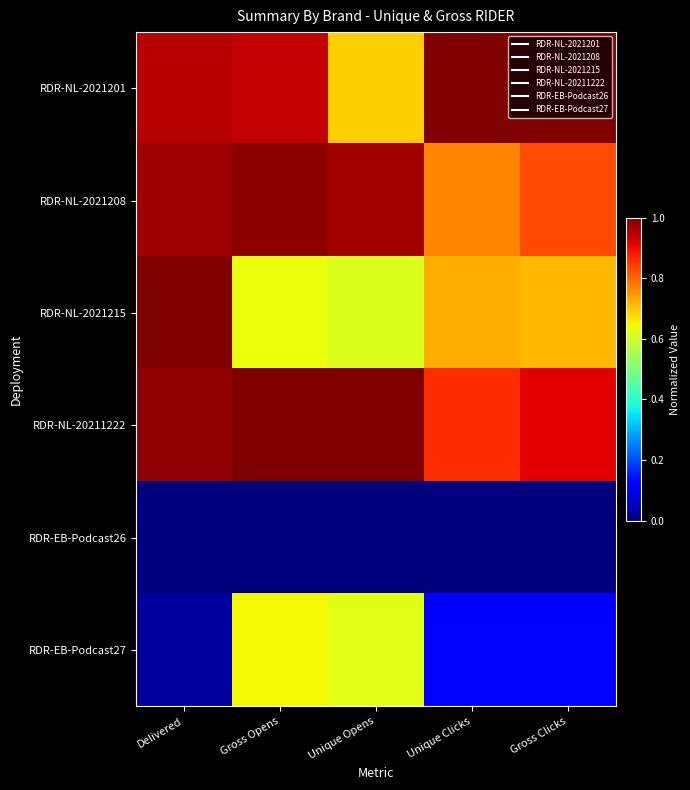

Count the number of categories in the chart.

5